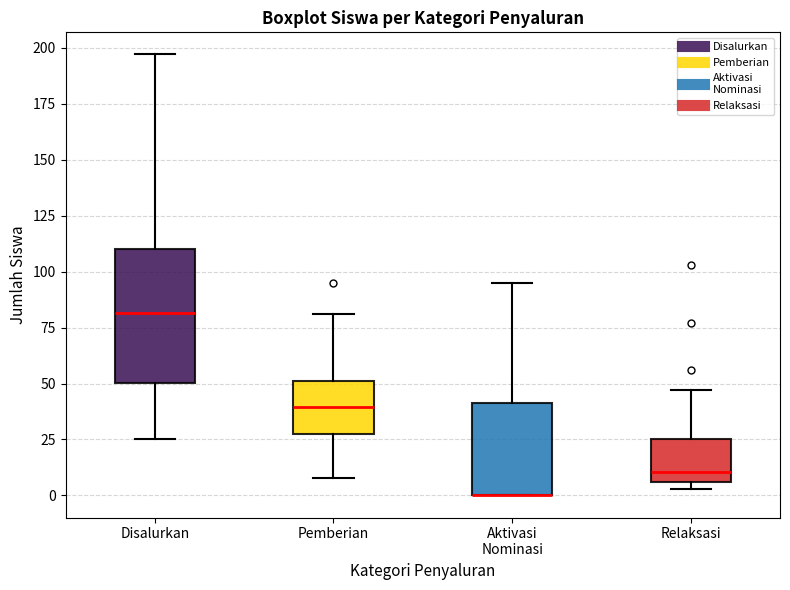

Comparing the boxes themselves (not the whiskers), which one is the tallest?

Disalurkan